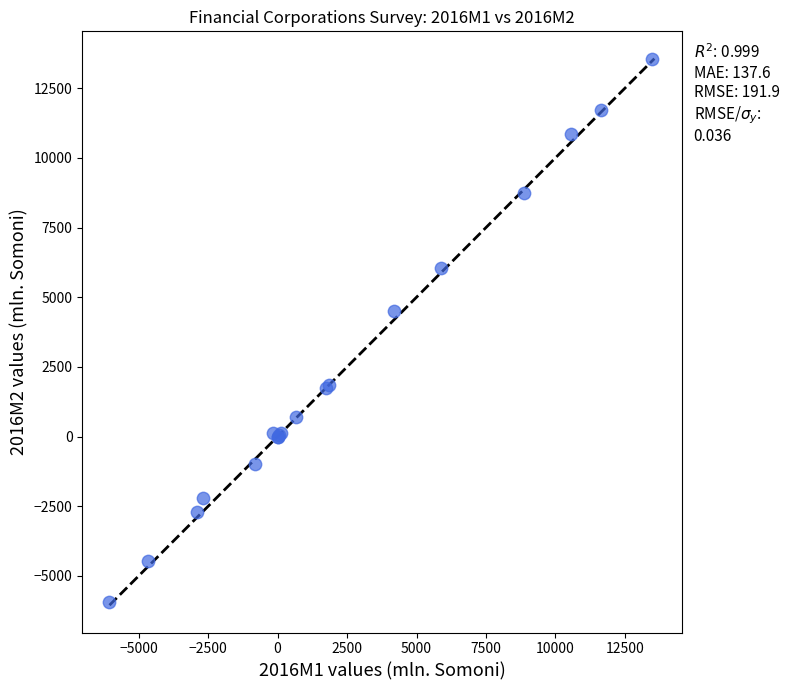

What Y value in the scatter plot is closest to 3805?

4500.1